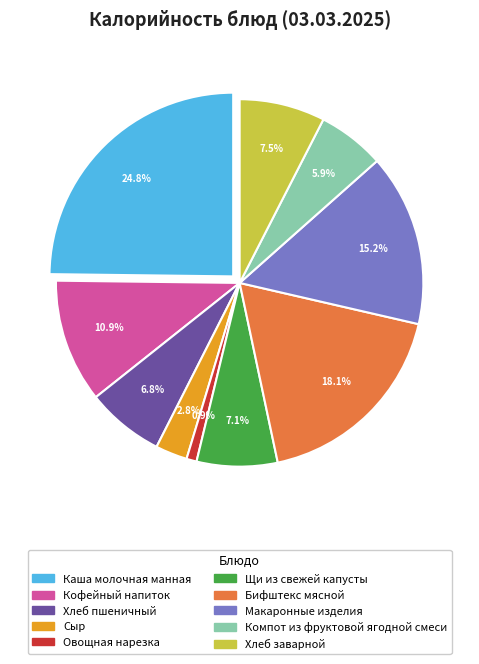

Is it true that Овощная нарезка is 1% of the pie?

True